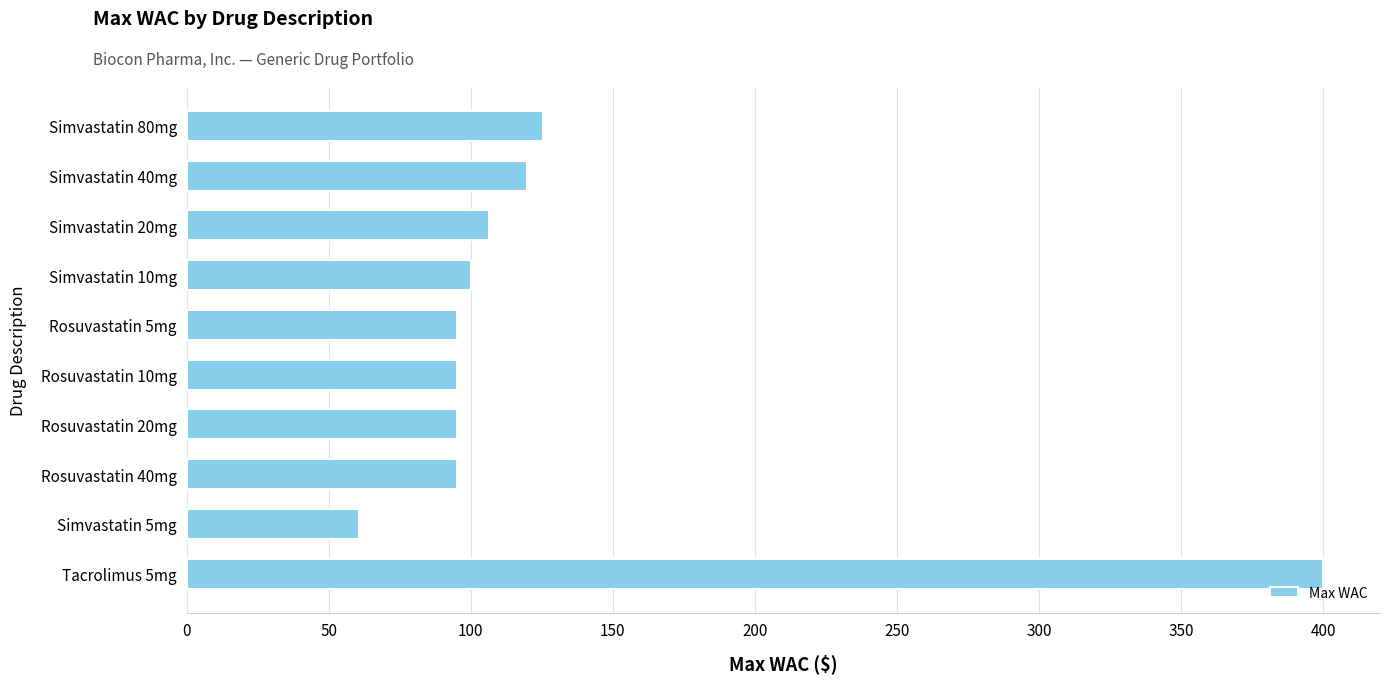

How many categories are shown in the chart?

10